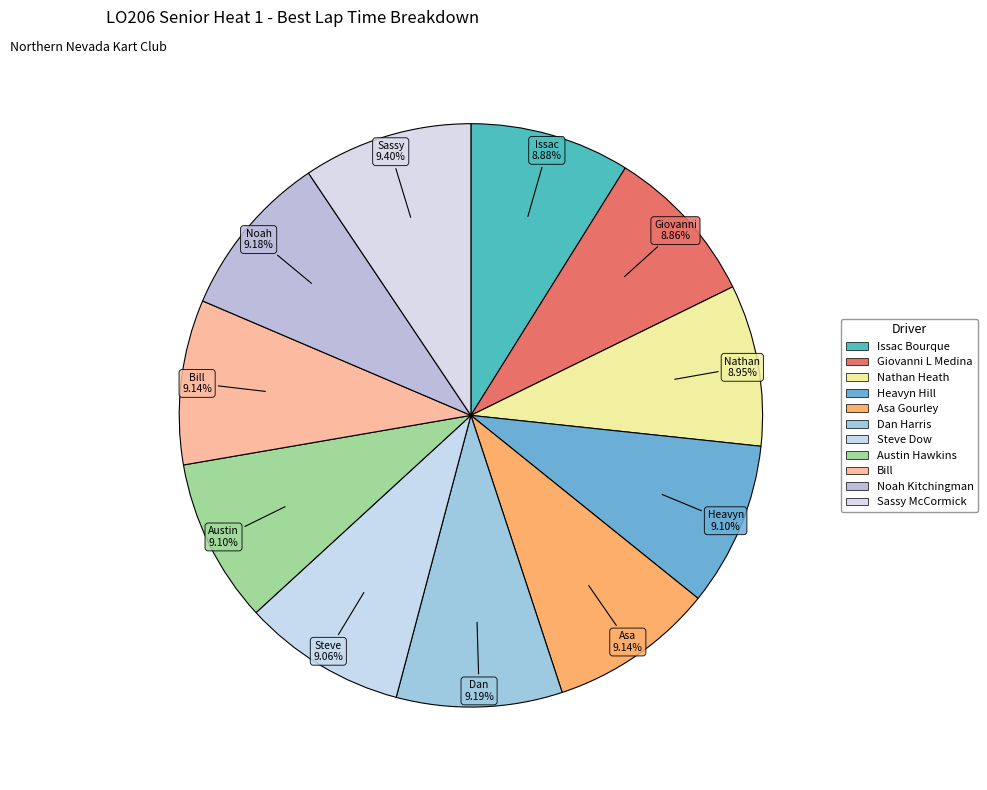

Is there a majority slice in this chart?

No